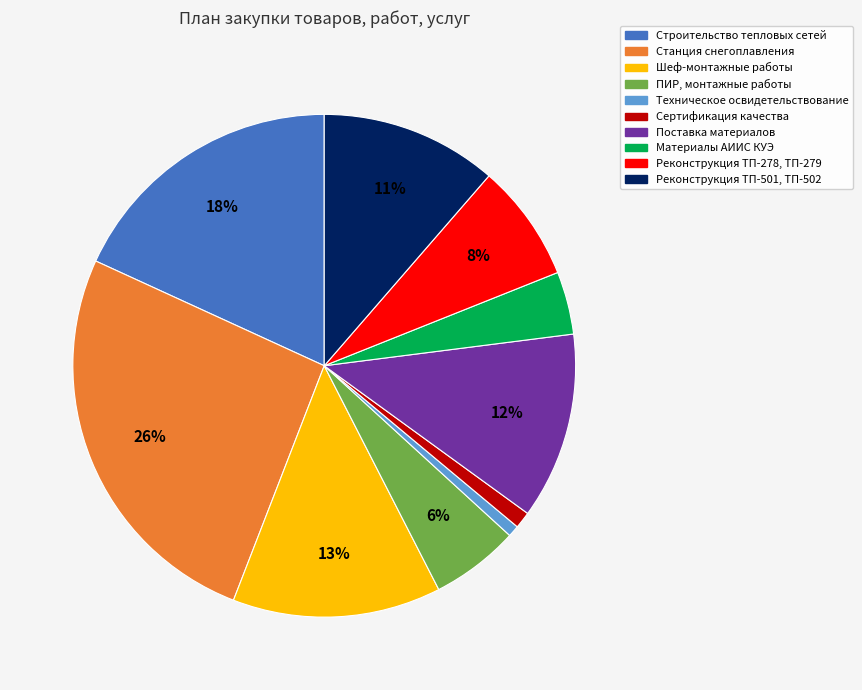

To the nearest percent, what is the difference between the largest and smallest slice percentages?

25%